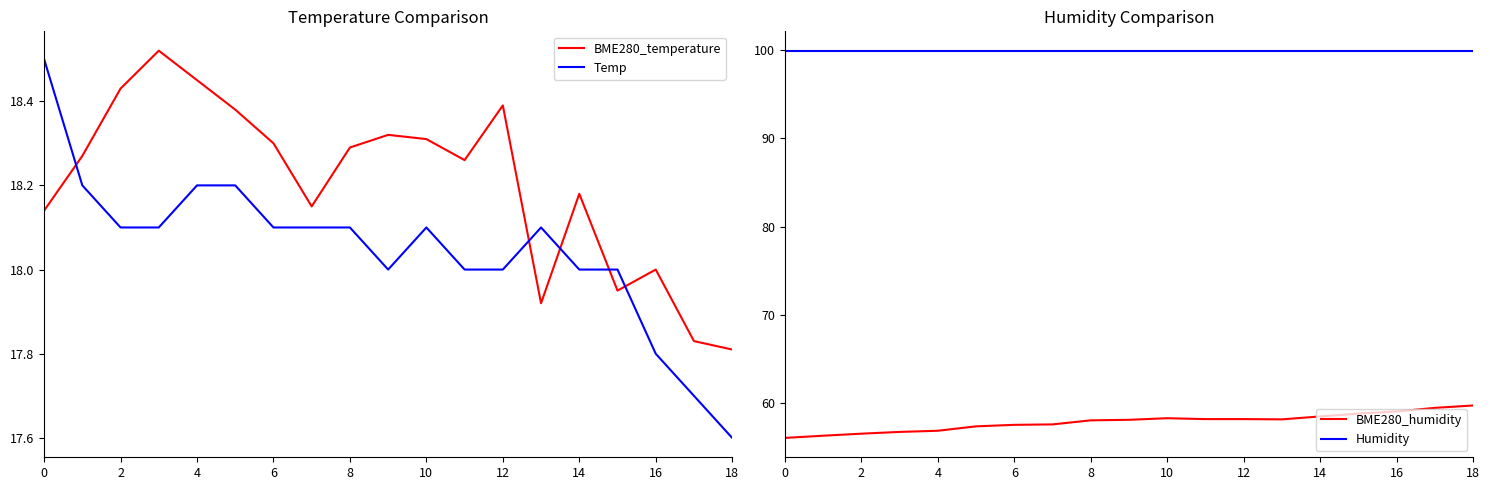

Is it true that BME280_humidity equals 37.6 at 6?

False